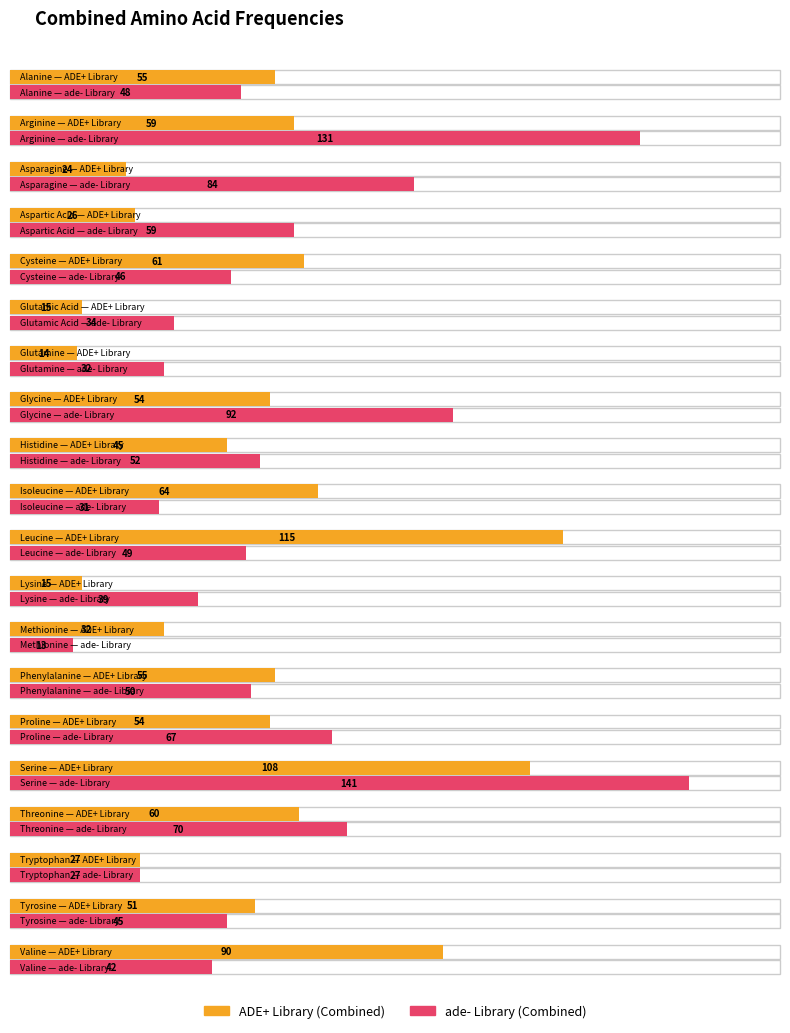

At Alanine, list the series in order from smallest to largest.

ade- Library, ADE+ Library